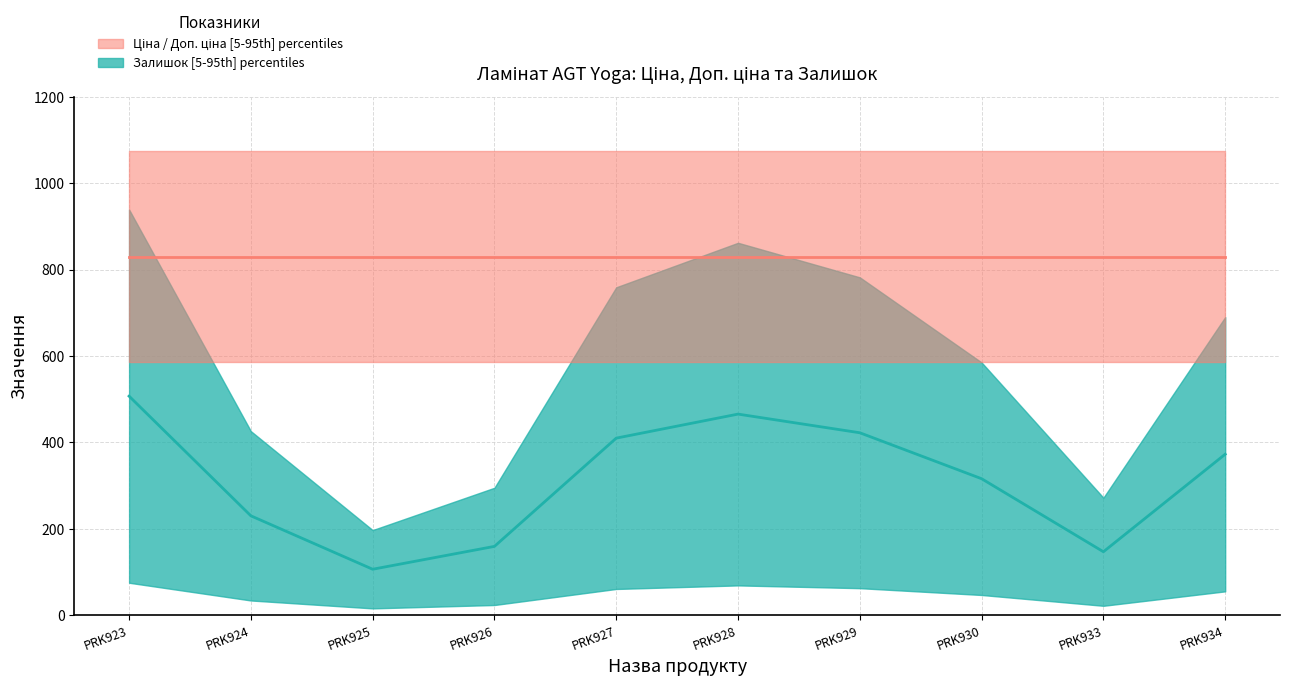

True or false: Ціна (median) and Залишок (median) intersect in this chart.

False